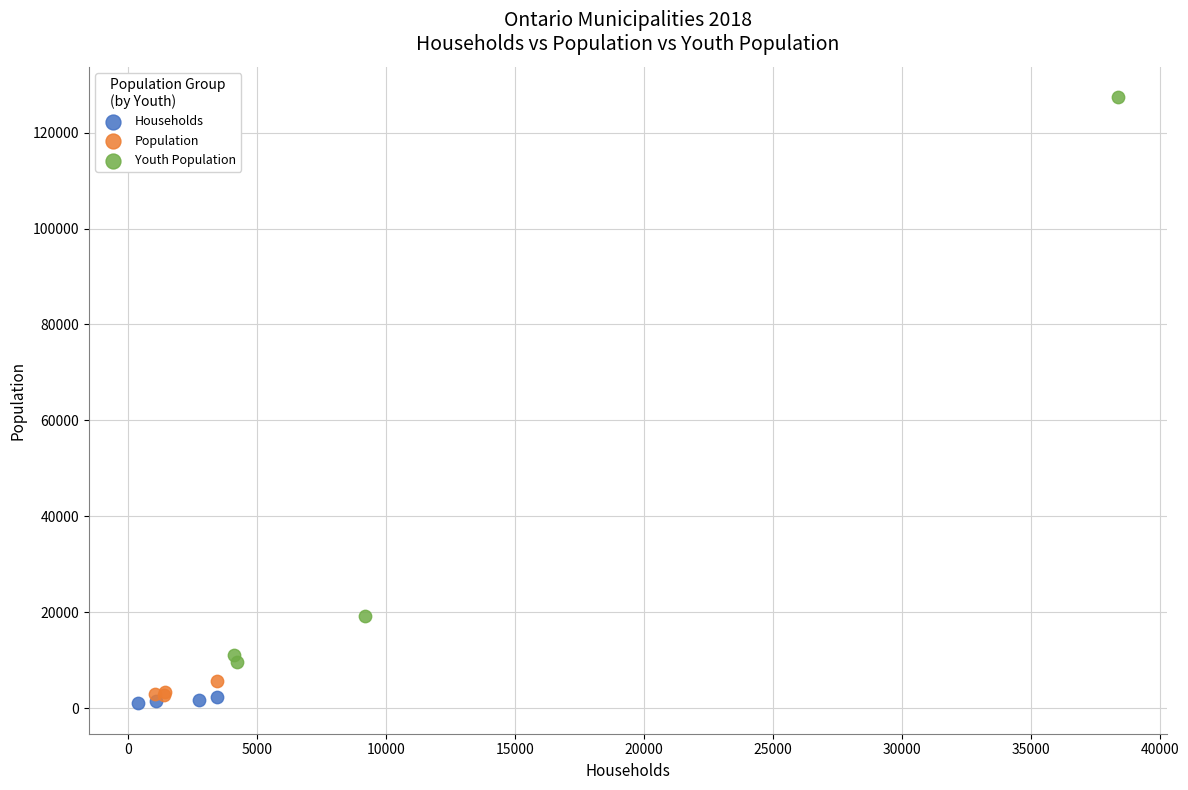

Which series contains the lowest Y value?

Households